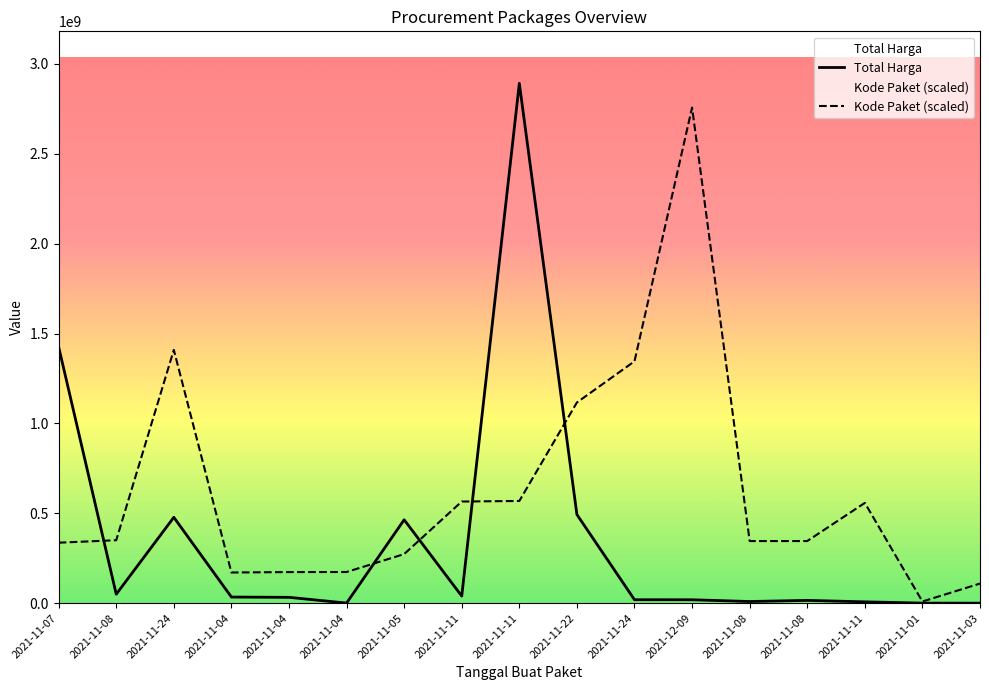

What is the total value across all series at 2021-11-04?

204600000